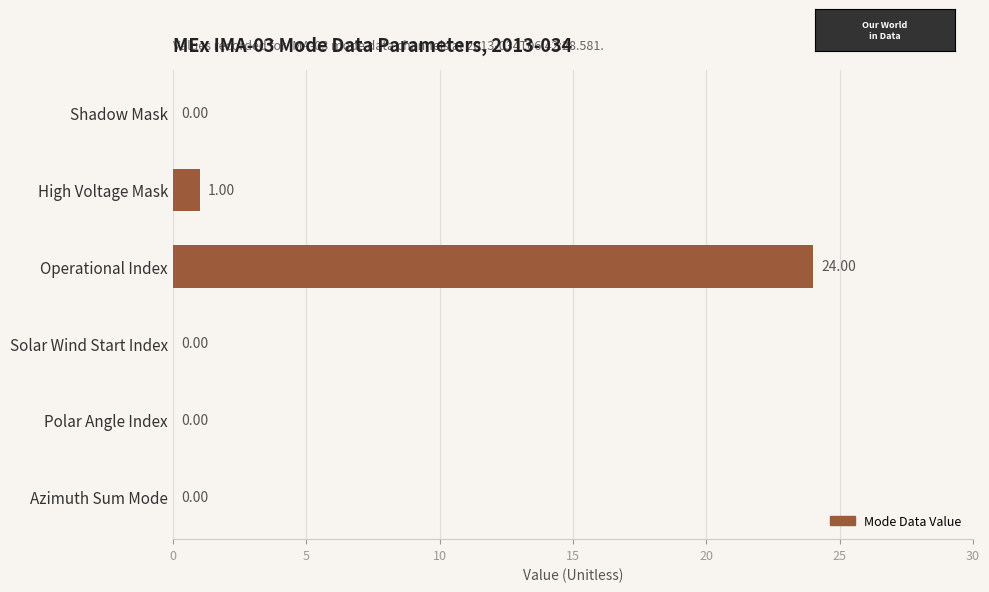

What is the change in value from Operational Index to Solar Wind Start Index?

-24